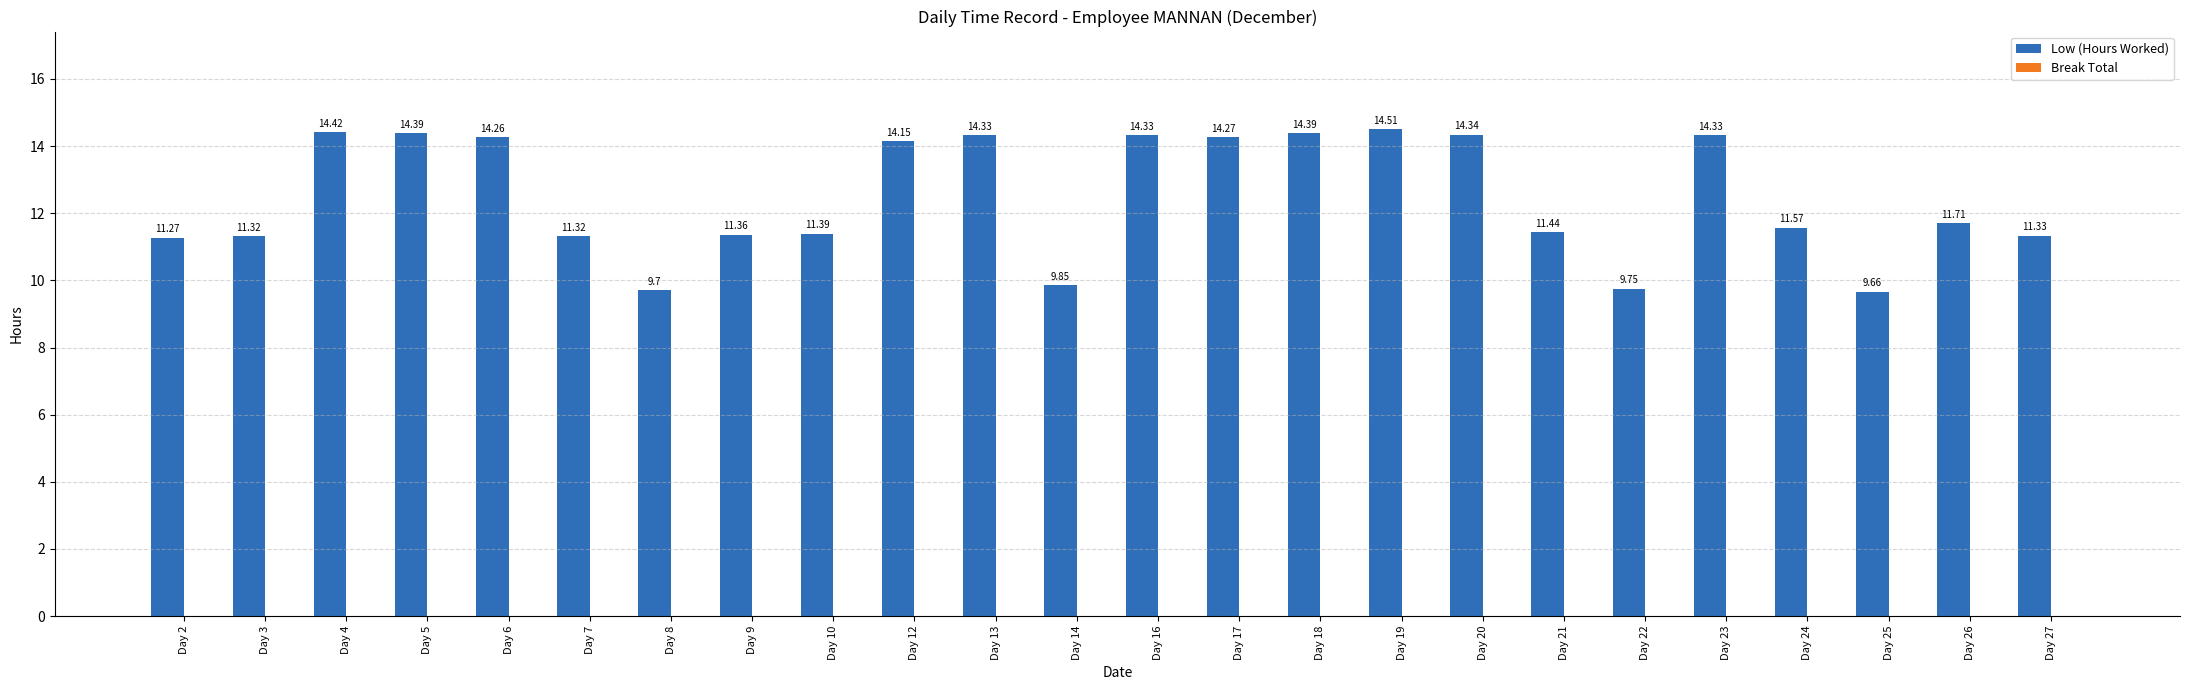

Which label corresponds to the smallest value in the chart?

Day 25